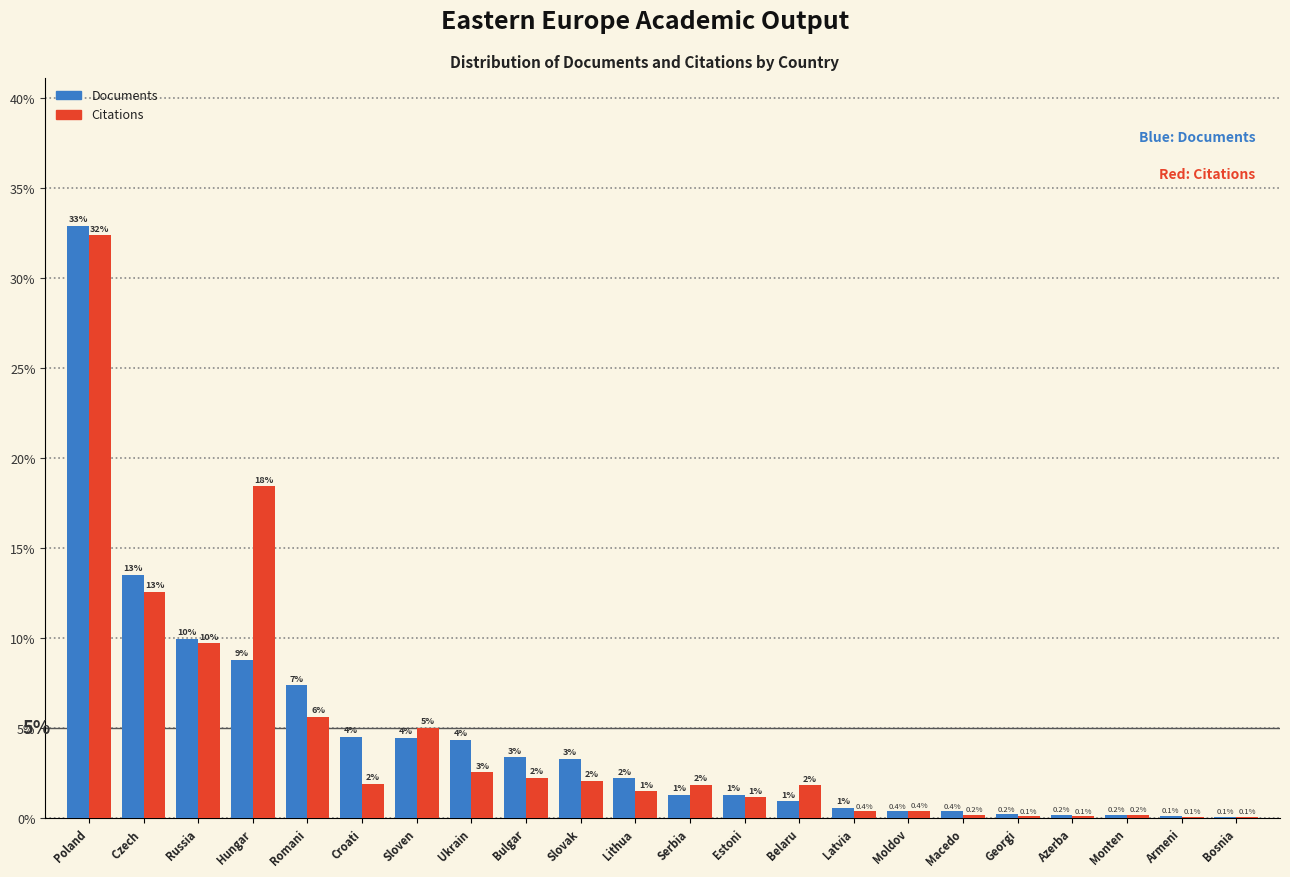

At which category does the chart reach its peak across all series?

Poland